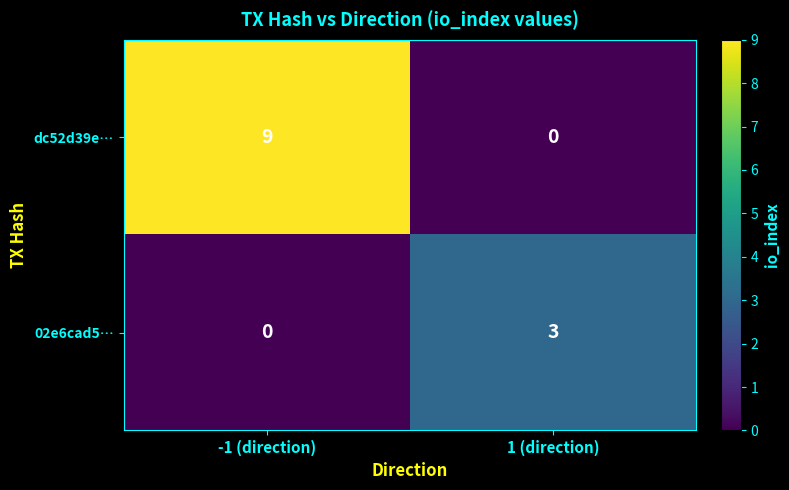

What is the difference between the maximum and minimum values in the 02e6cad5… series?

3